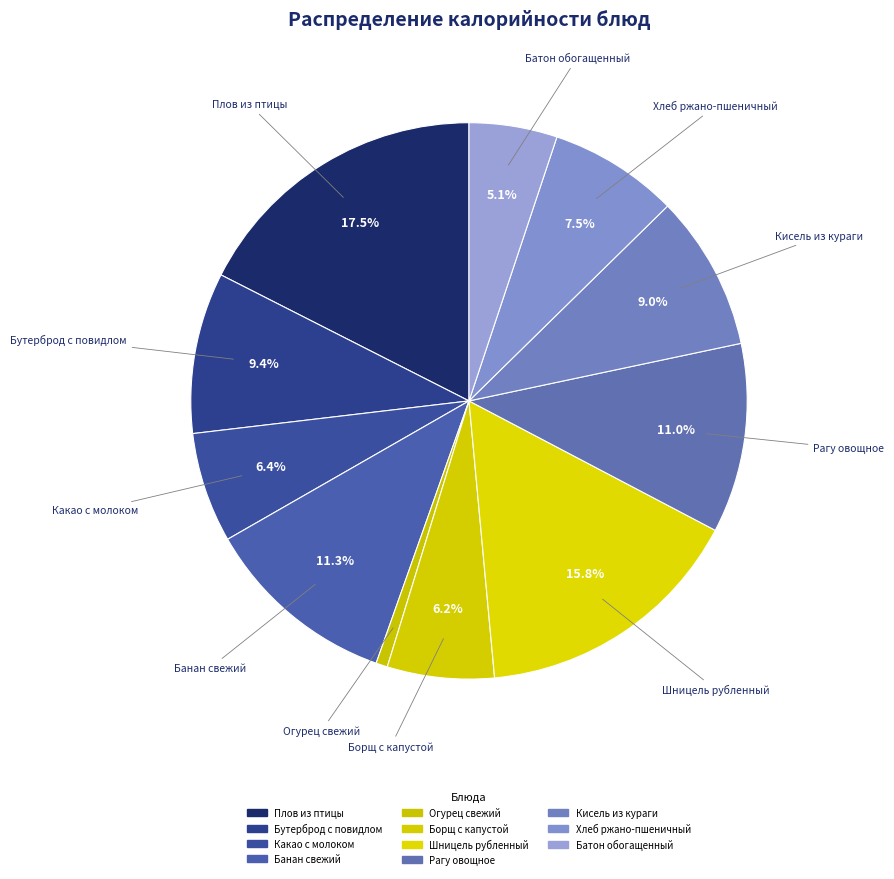

To the nearest percent, what is the difference between the largest and smallest slice percentages?

17%